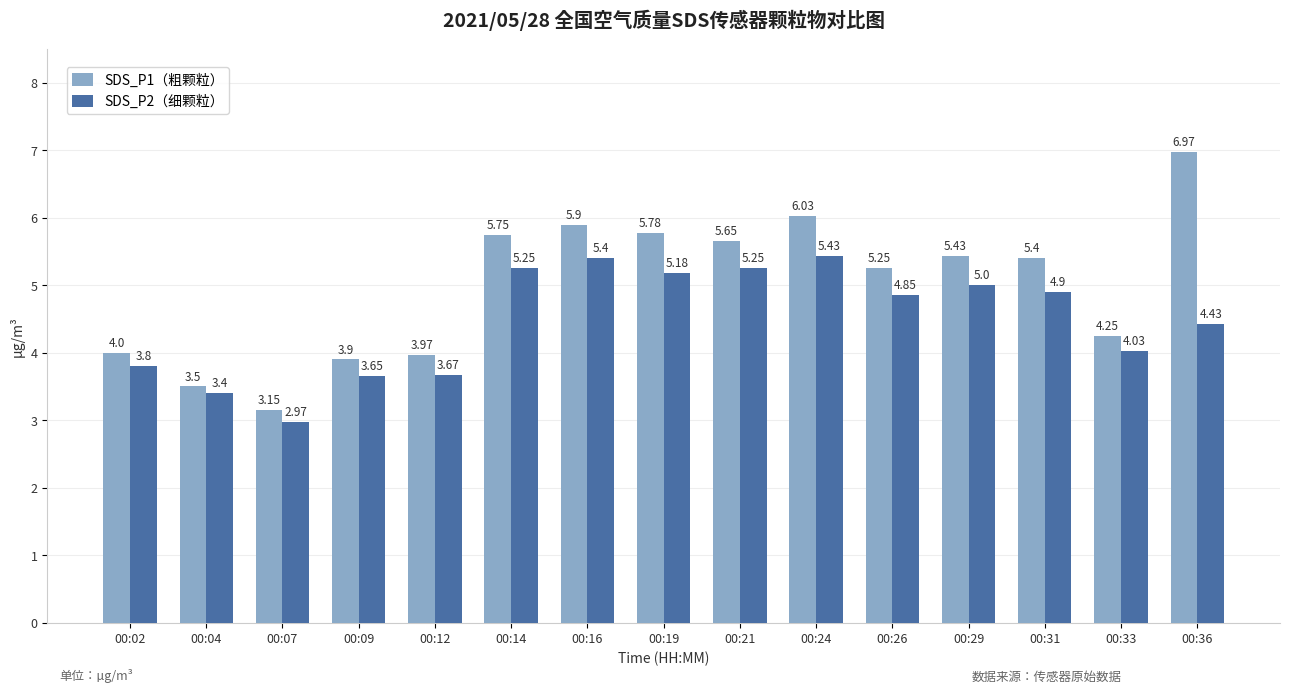

At which category is the sum across all series the highest?

00:24